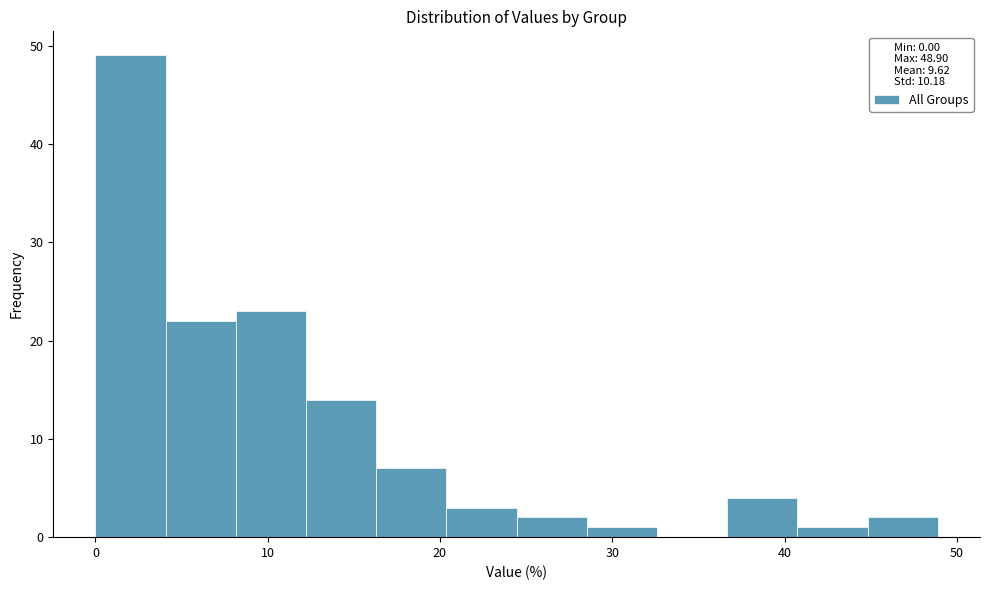

Over which range of the x-axis is the bar tallest?

0 to 4